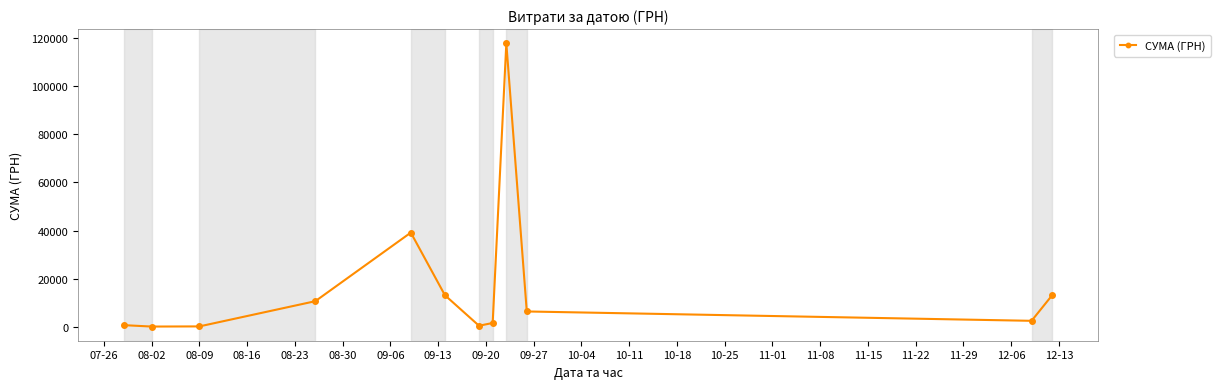

How many lines are shown in the chart?

1